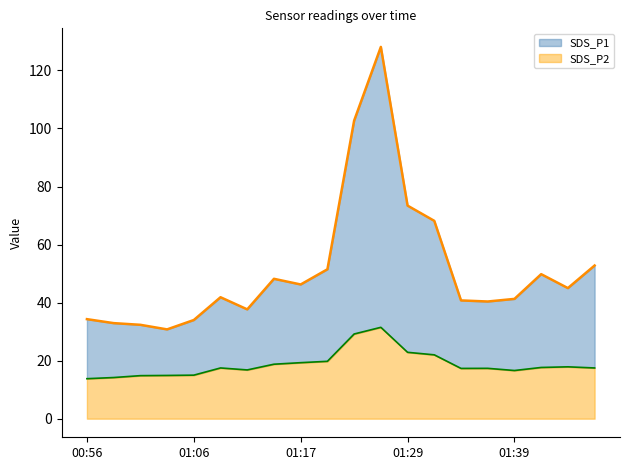

Count the number of categories in the chart.

20